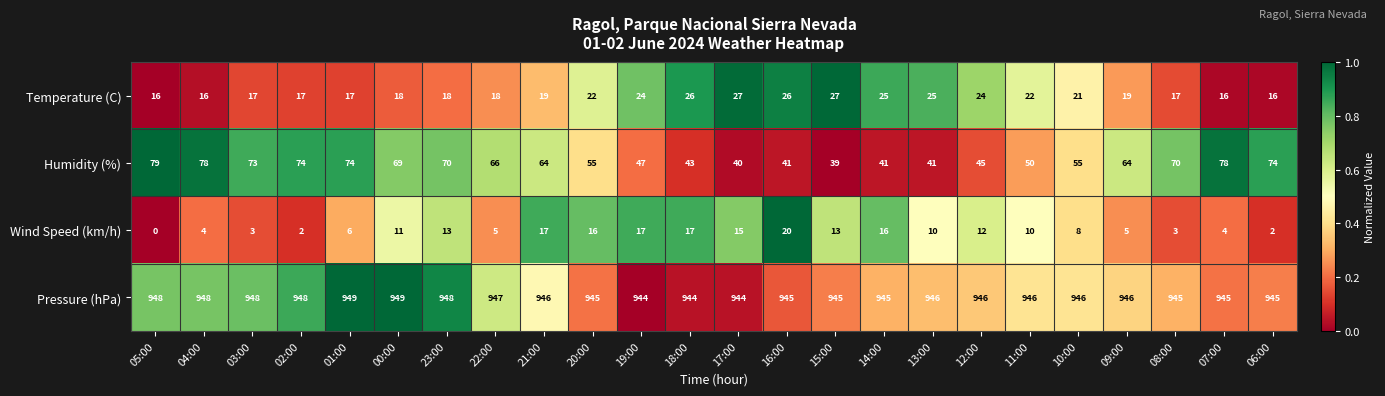

Rank the series by their maximum value, from highest to lowest.

Pressure (hPa), Humidity (%), Temperature (C), Wind Speed (km/h)